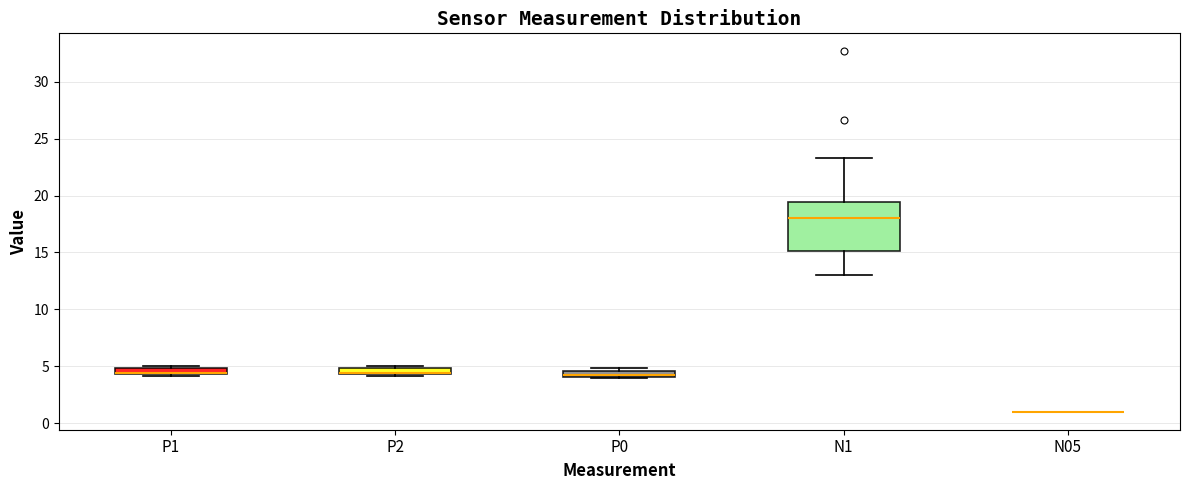

Comparing the boxes themselves (not the whiskers), which one is the tallest?

N1